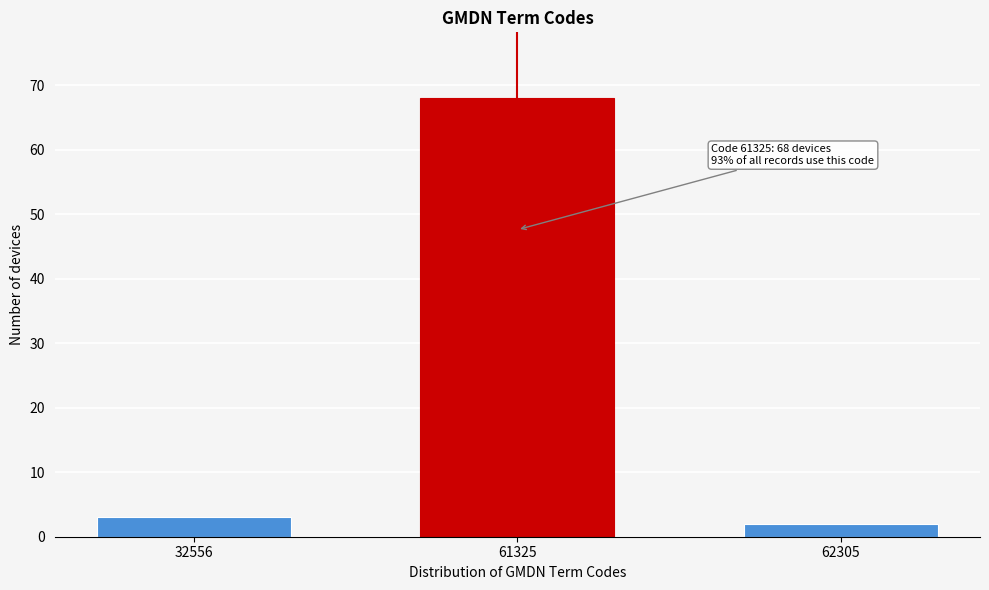

Reading left to right, extract all data points from this chart.

3	68	2